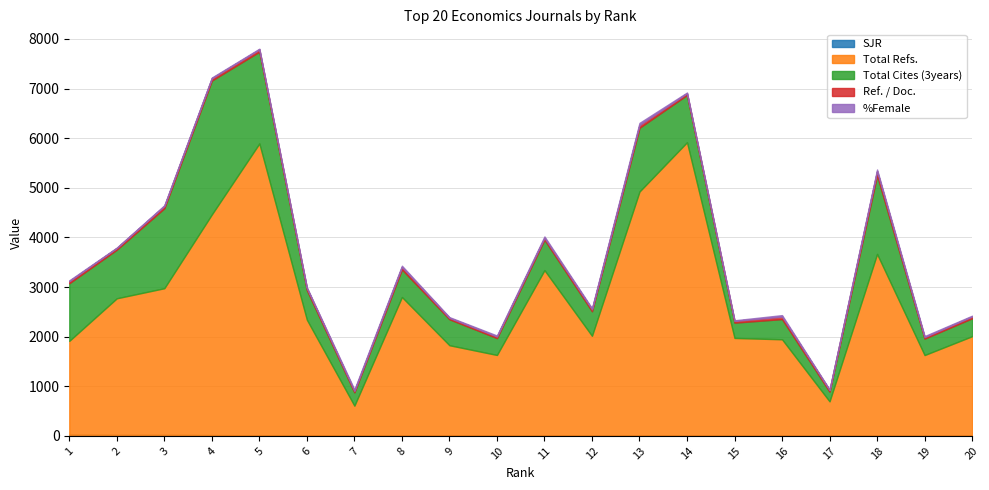

What is the value of the %Female point at the 11th from the left?

27.0